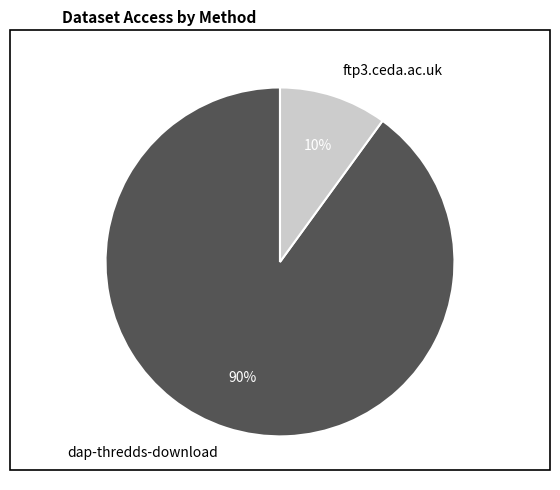

How many segments does this pie chart have?

2